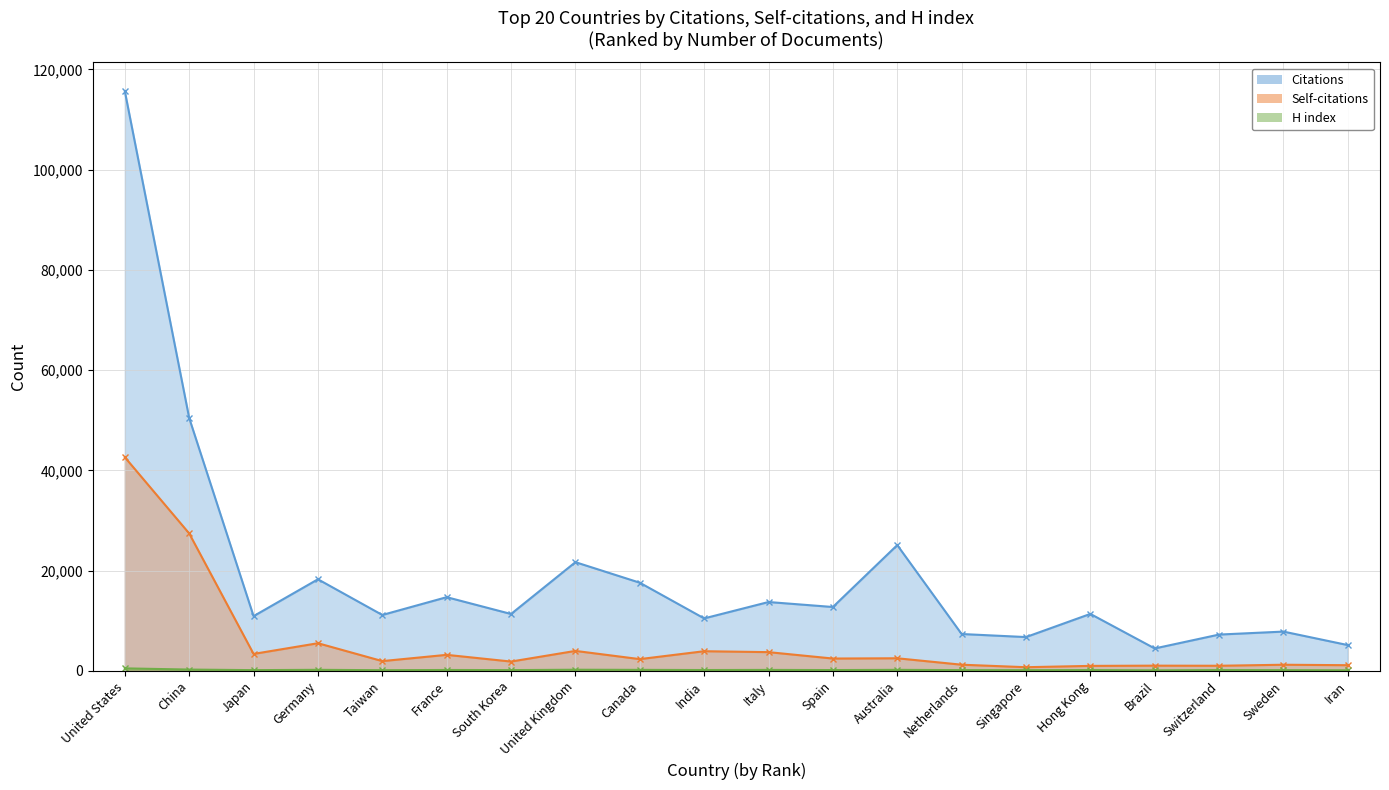

Where does the Citations series first go above 11366?

United States